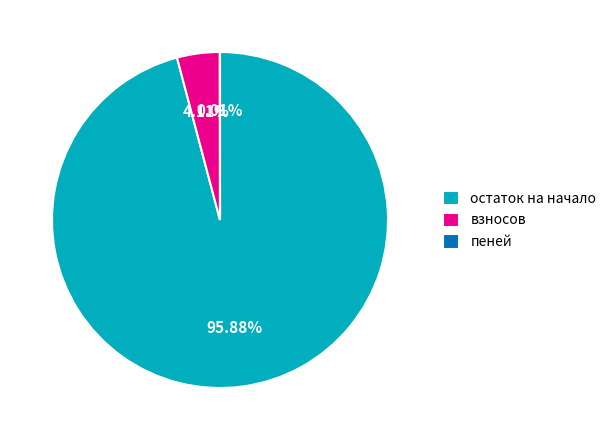

Is there any slice that represents more than half of the pie?

Yes